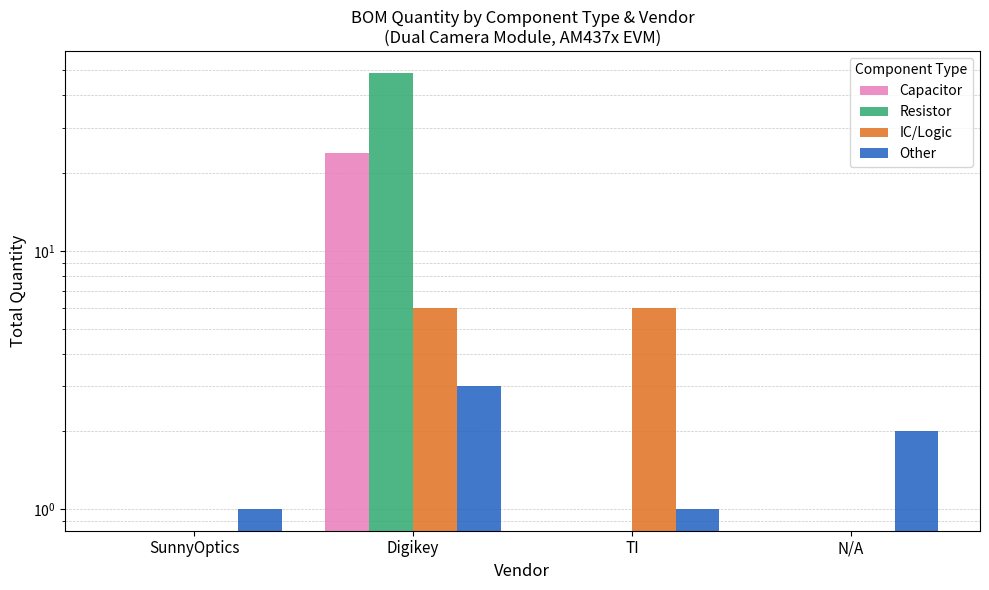

Which series changed the most between SunnyOptics and Digikey?

Resistor